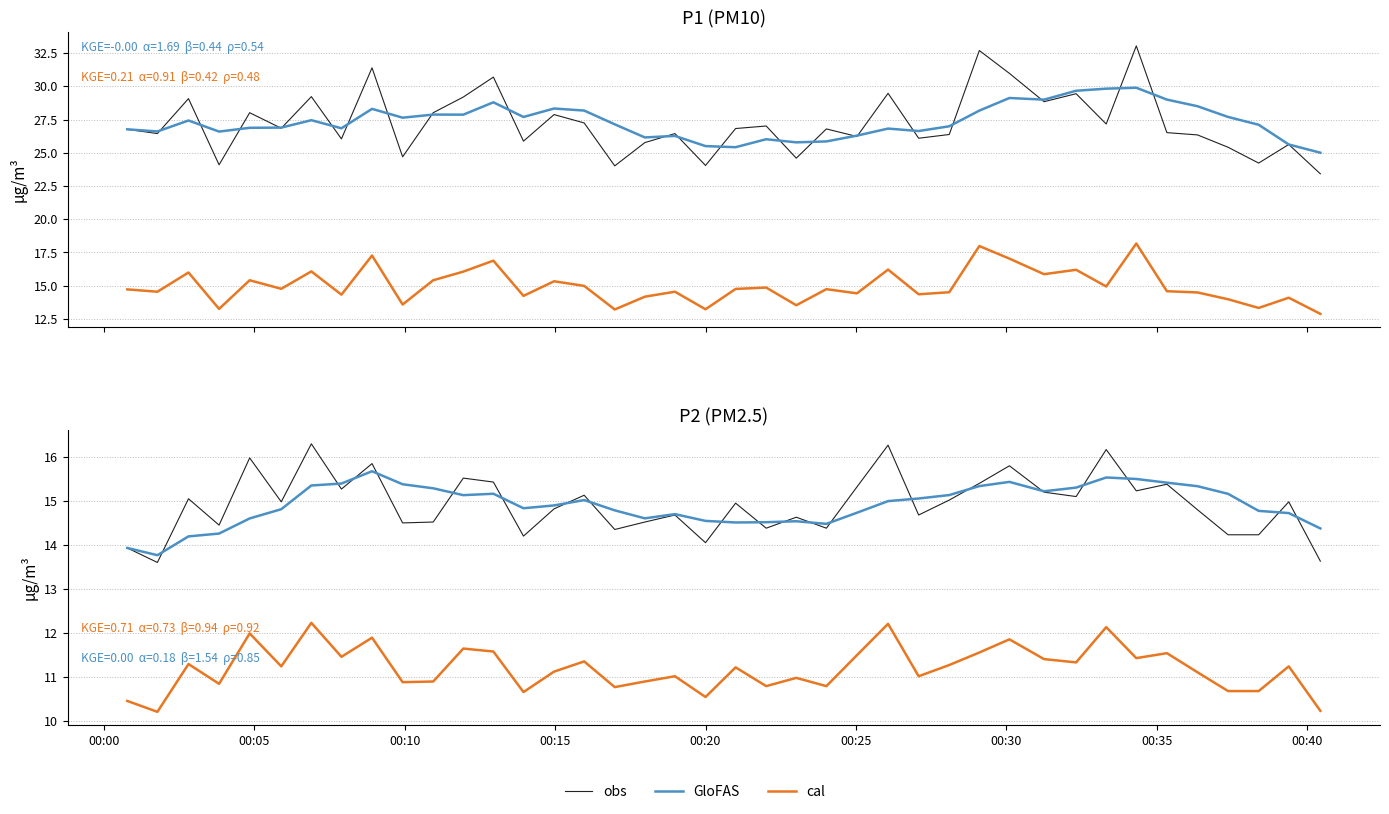

What are all the series names shown in the legend?

obs, GloFAS, cal